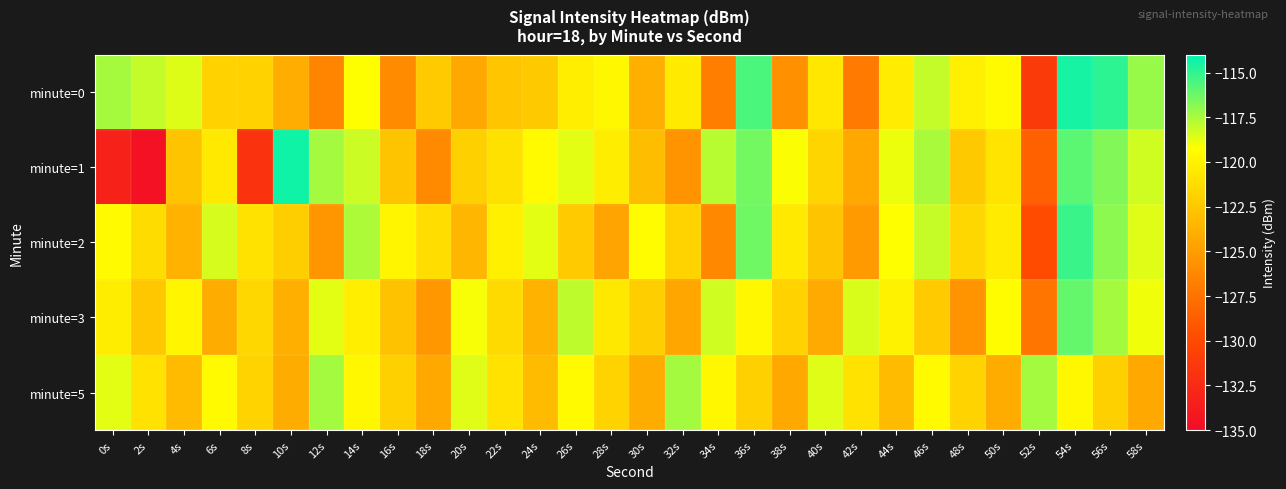

What is the total value across all series at 20s?

-607.5